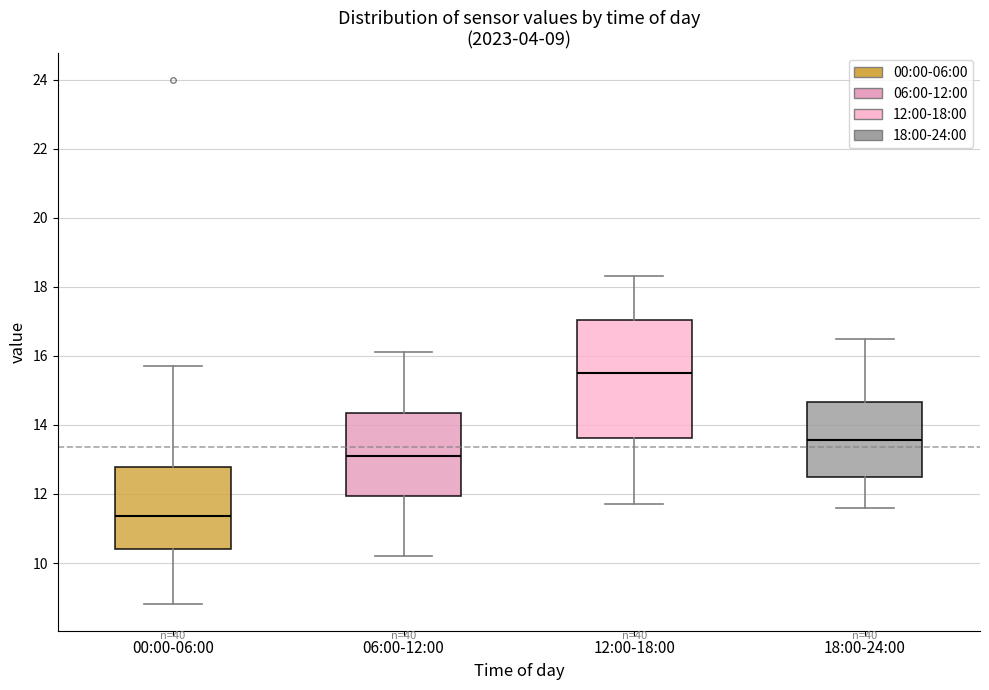

Comparing the boxes themselves (not the whiskers), which one is the tallest?

12:00-18:00